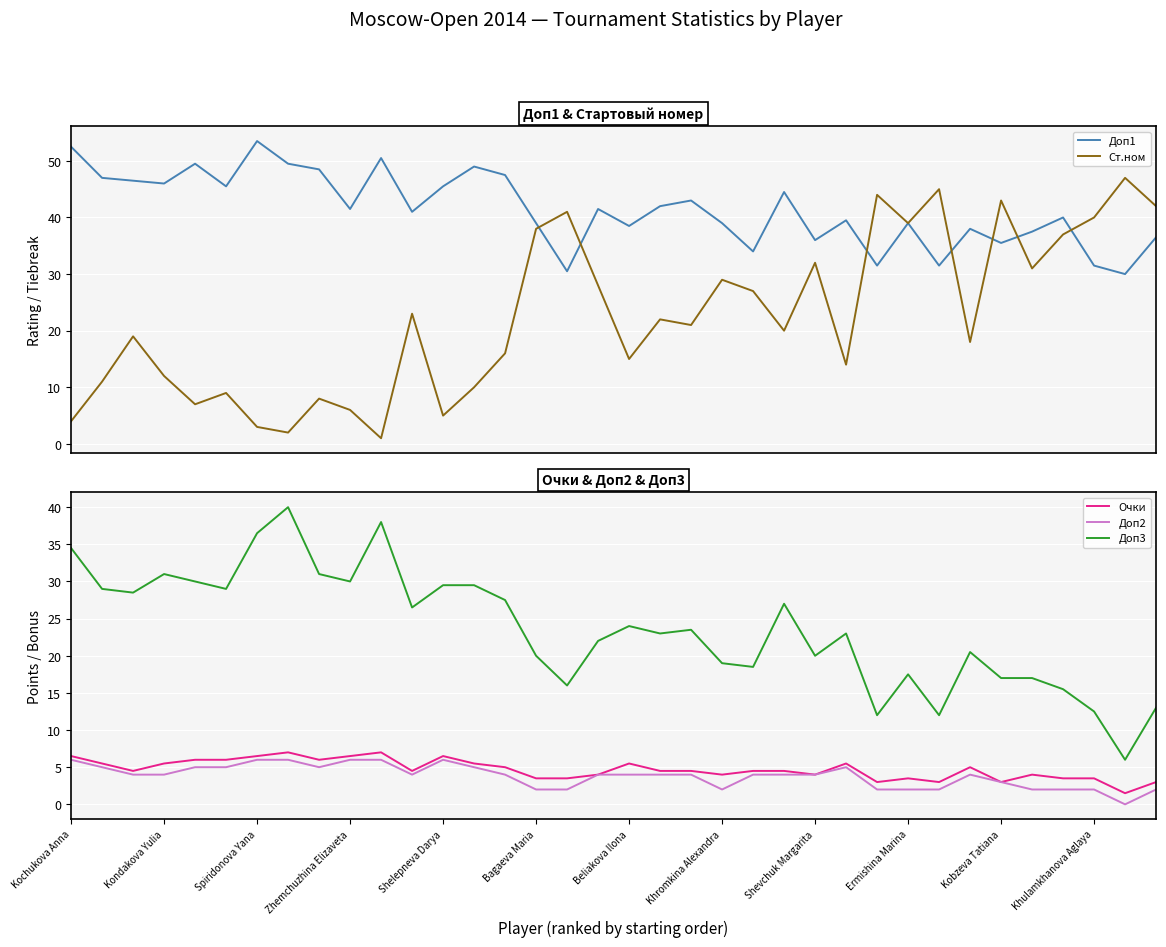

What is the sum of all Доп3 values?

849.5